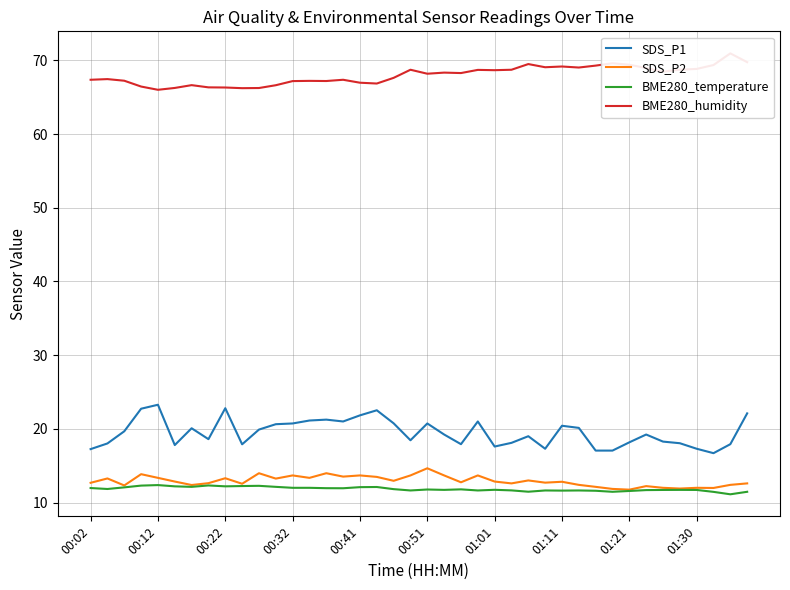

How many values in the SDS_P1 series exceed 19?

21